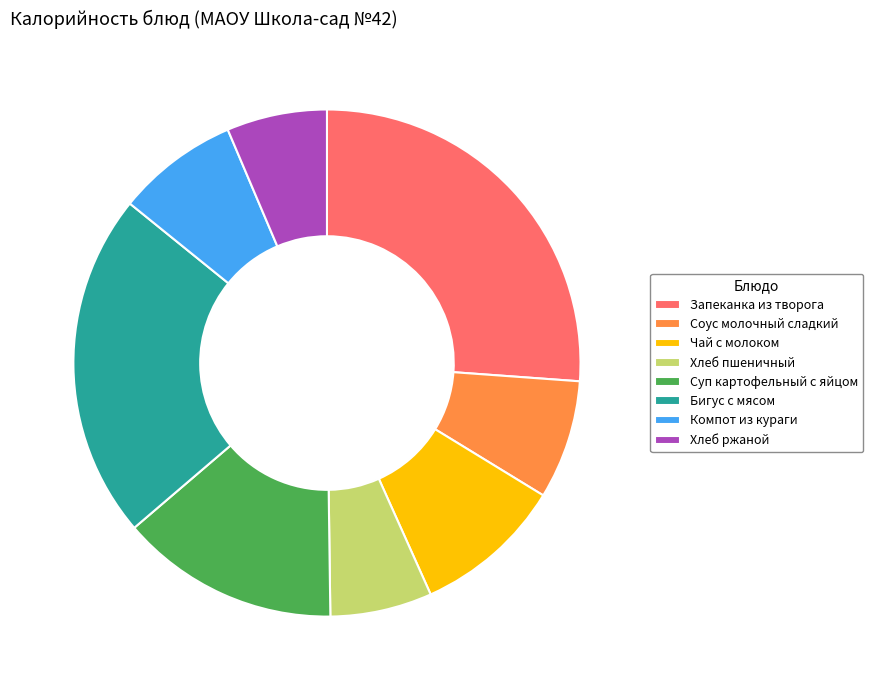

How many slices are in this pie chart?

8